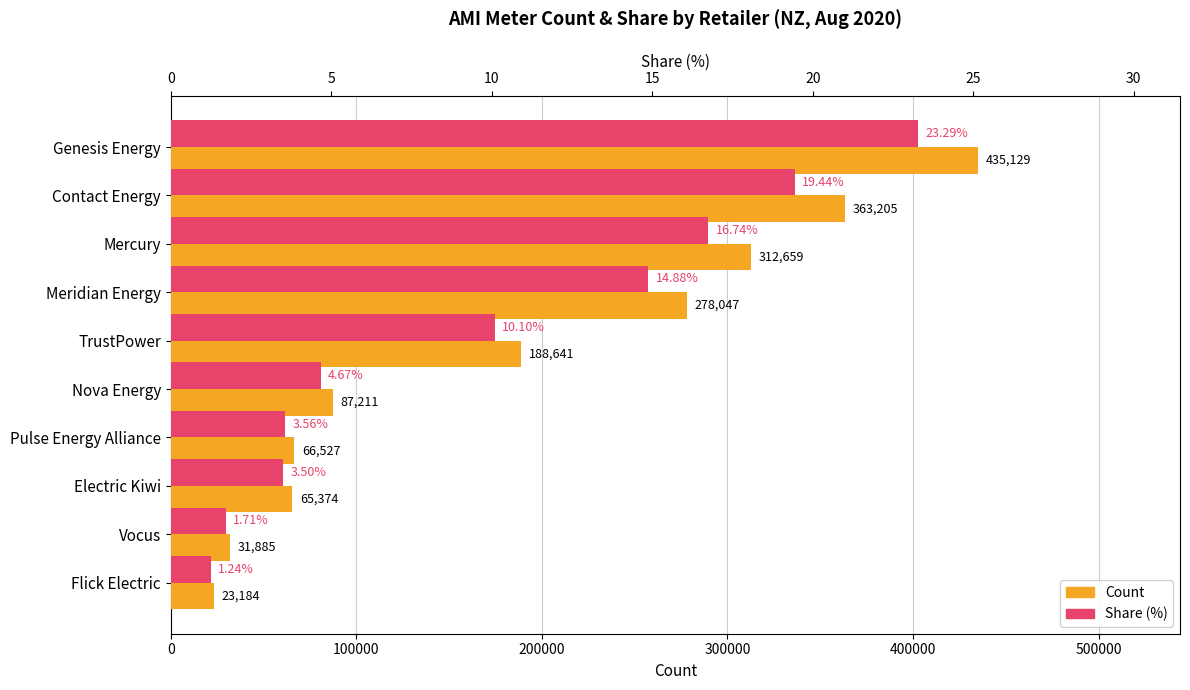

Are the bars grouped side by side (vs. stacked)?

Yes